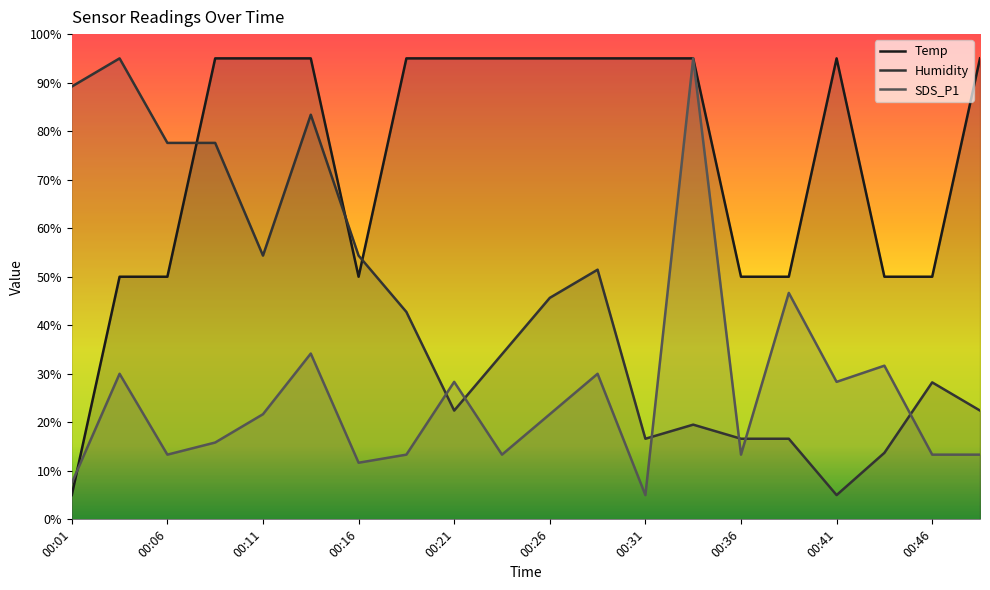

What is the spread (max minus min) of values at 00:24?

81.7